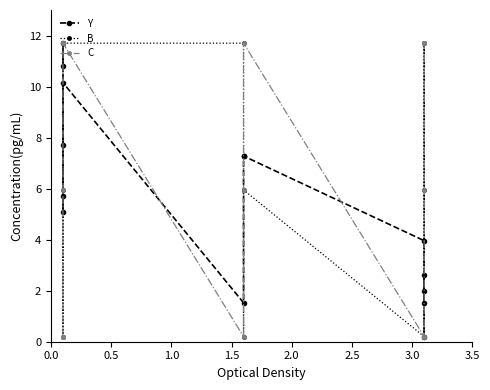

What position from the left is 0.0?

1